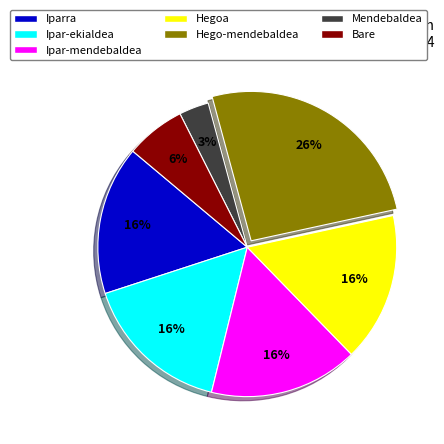

Is Iparra the majority of the pie?

No